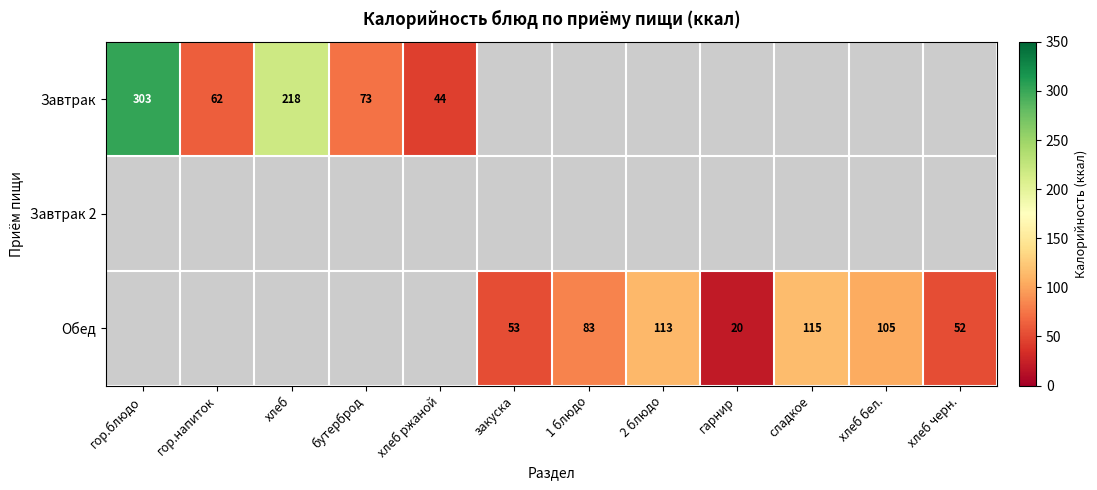

True or false: Завтрак has a value of 109 at бутерброд.

False